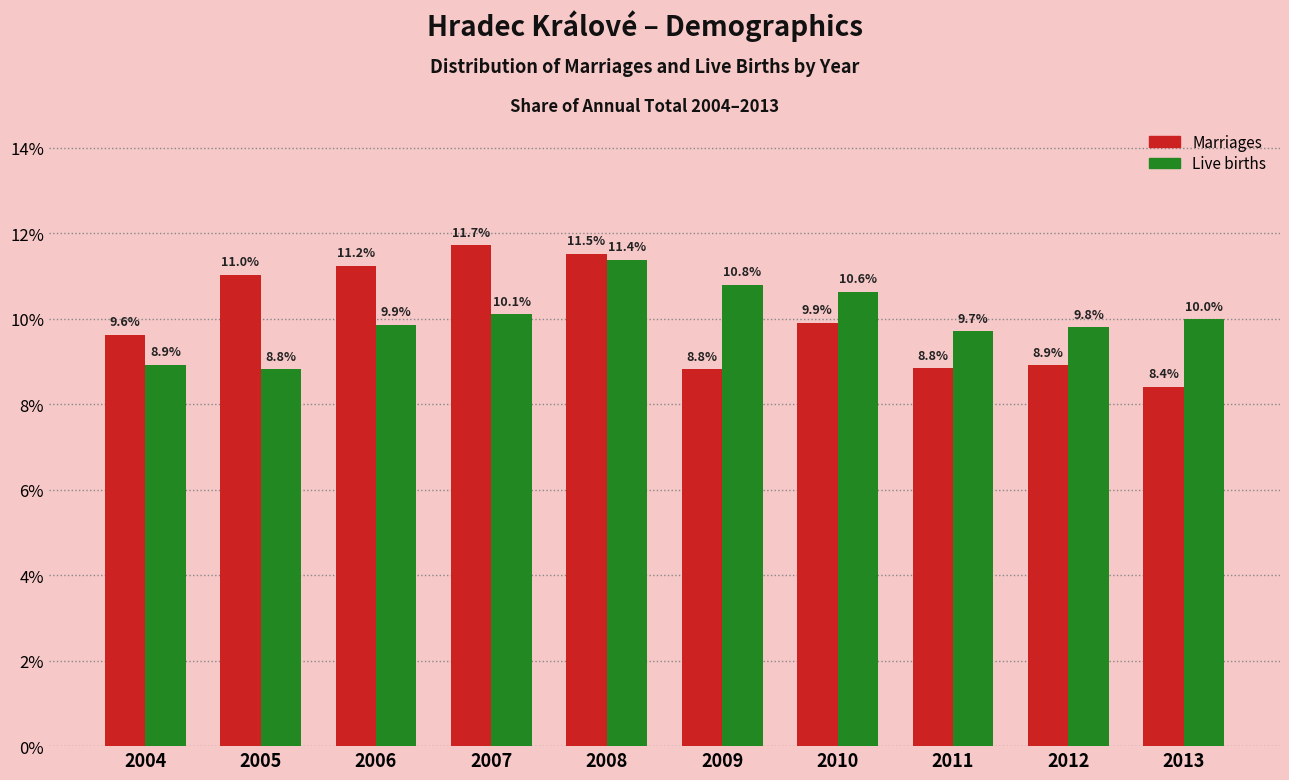

Reading left to right, what are all the values shown in this chart?

Marriages: 2004=9.6	2005=11.0	2006=11.2	2007=11.7	2008=11.5	2009=8.8	2010=9.9	2011=8.8	2012=8.9	2013=8.4
Live births: 2004=8.9	2005=8.8	2006=9.9	2007=10.1	2008=11.4	2009=10.8	2010=10.6	2011=9.7	2012=9.8	2013=10.0